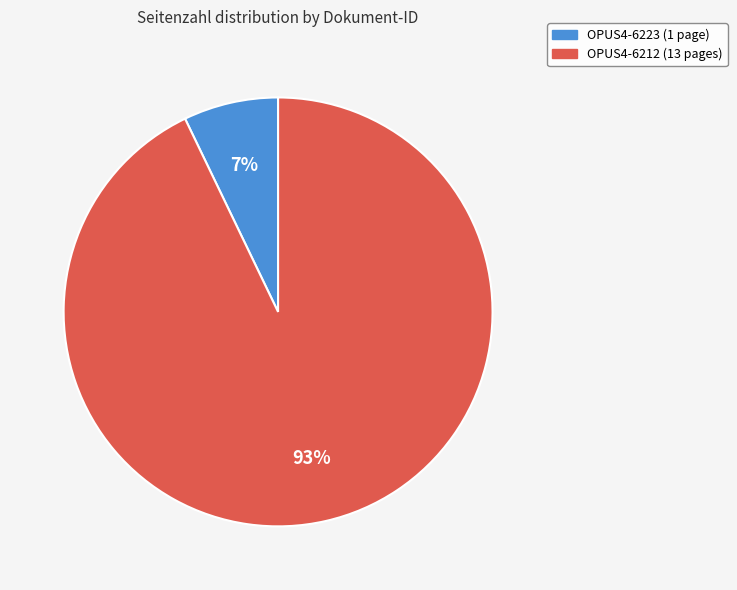

To the nearest percent, what is the difference between the largest and smallest slice percentages?

86%